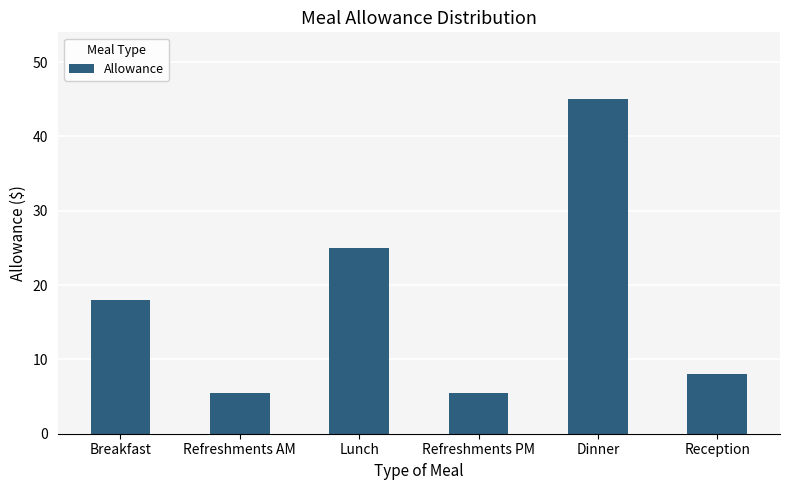

At which category does the chart reach its peak across all series?

Dinner